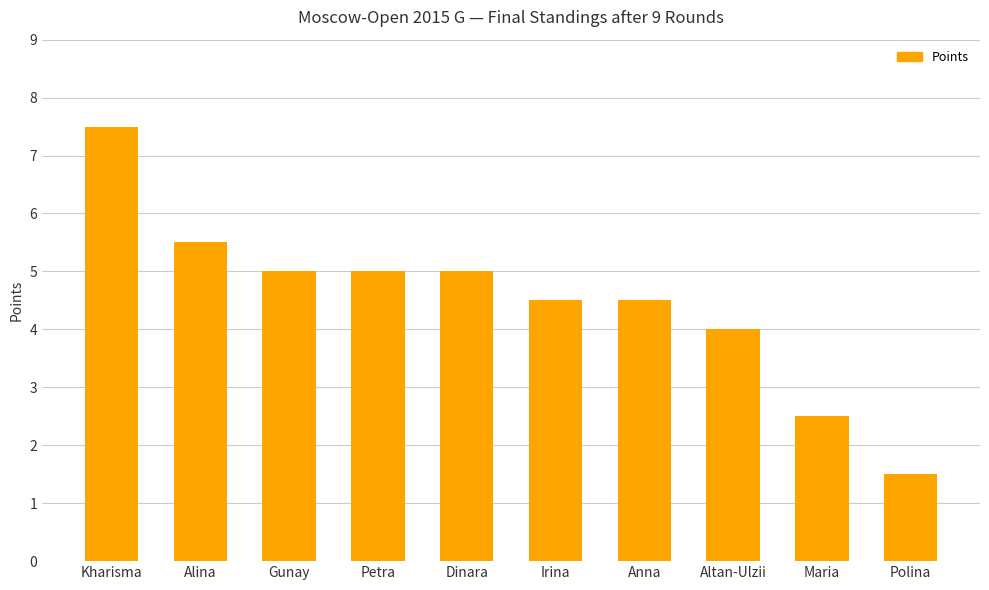

What position from the right is Gunay?

8